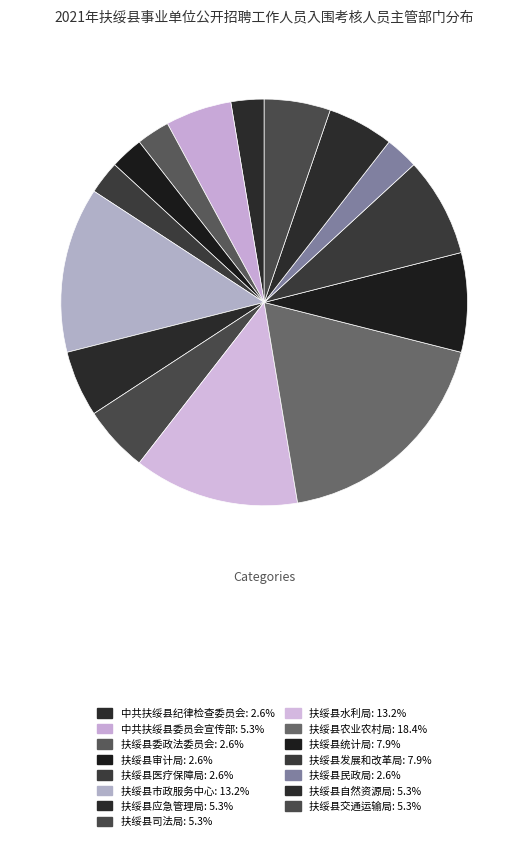

To the nearest percent, what is the average slice percentage?

7%